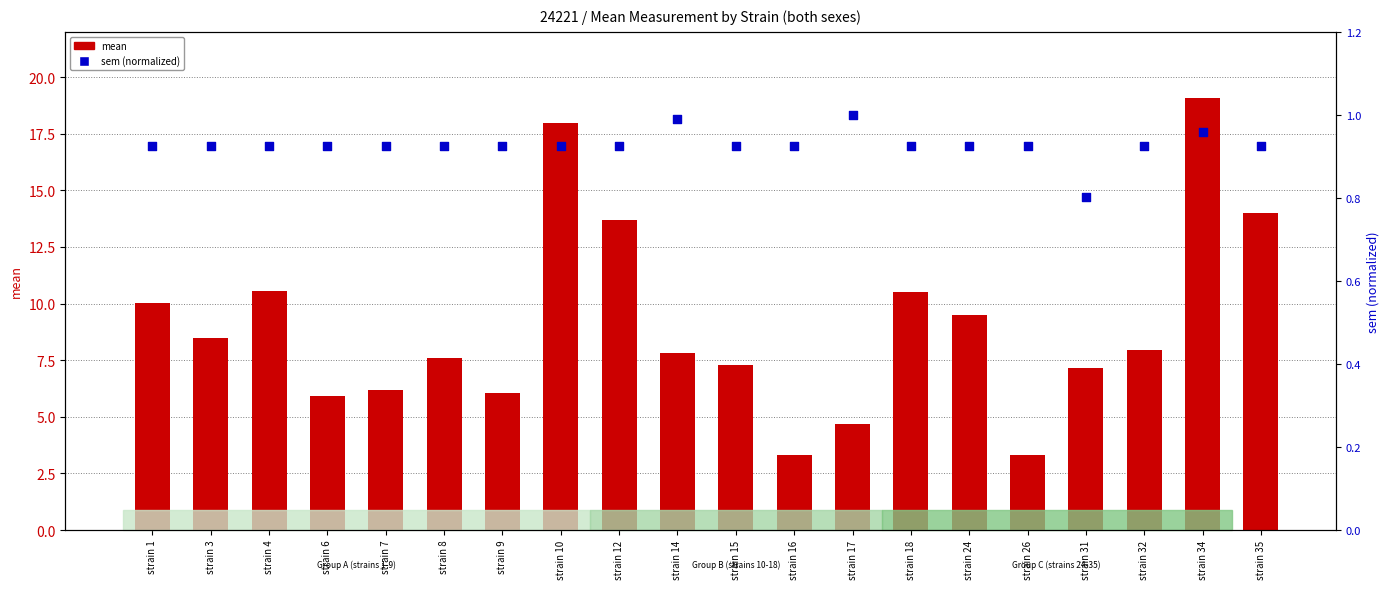

At which category is the sum across all series the highest?

strain 34